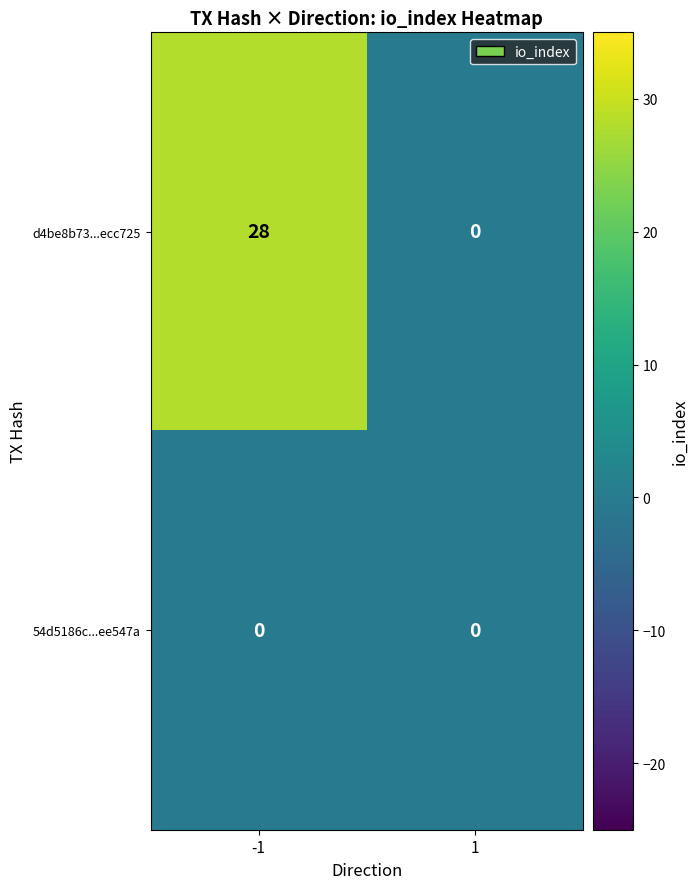

What is the total value across all series at -1?

28